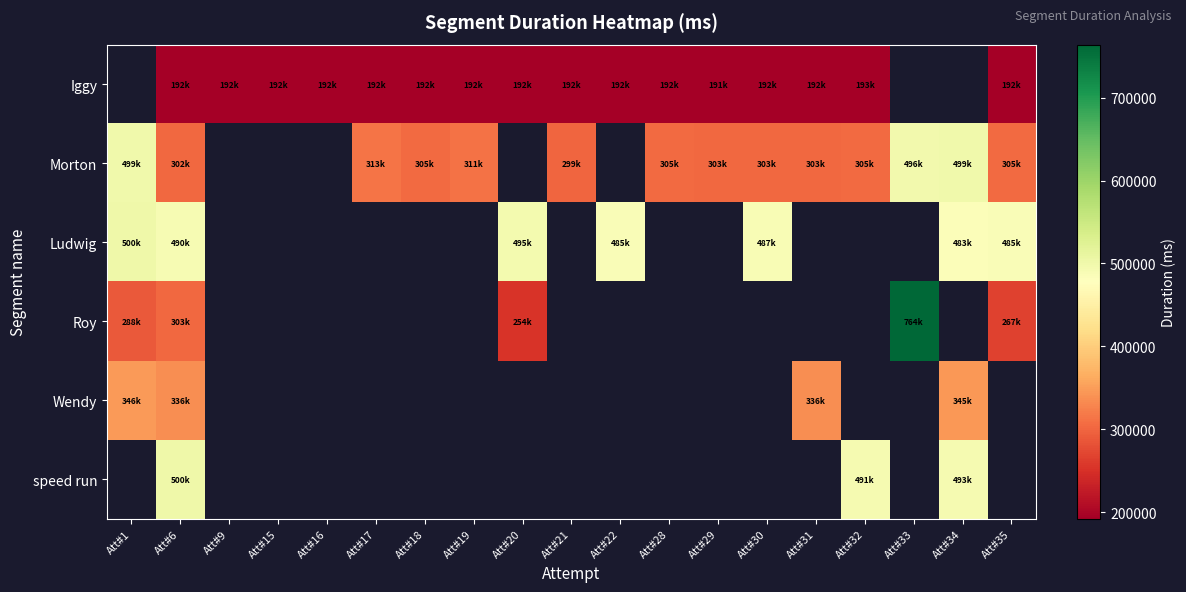

What is the sum of the Wendy values at Att#6 and Att#1?

683234.0